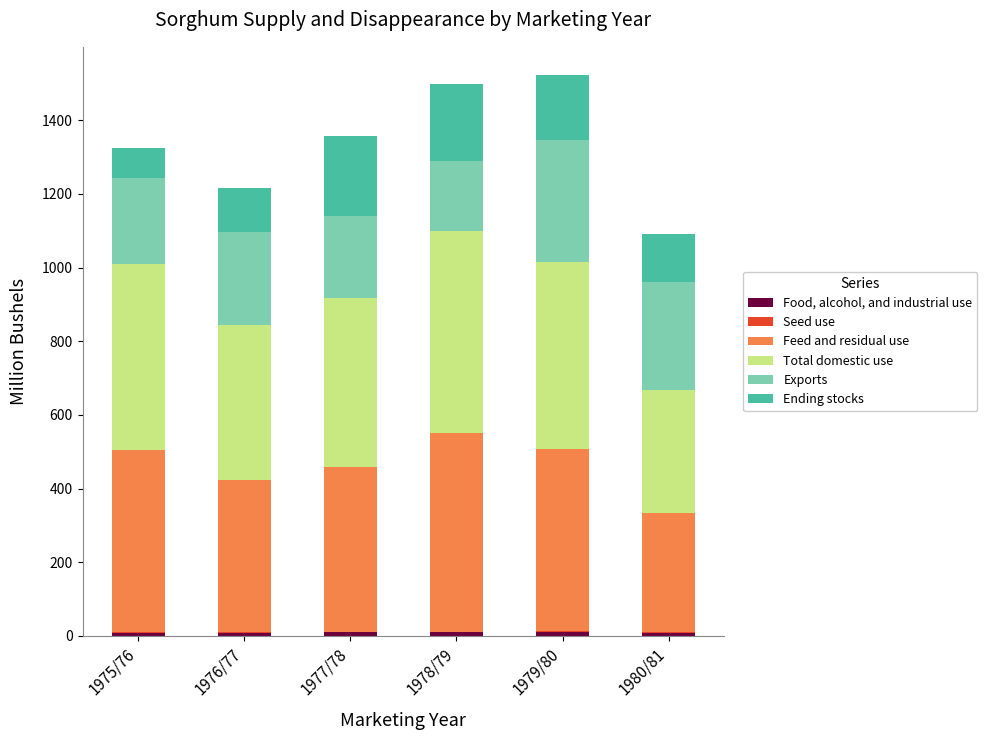

Which series has the largest total across all categories?

Total domestic use